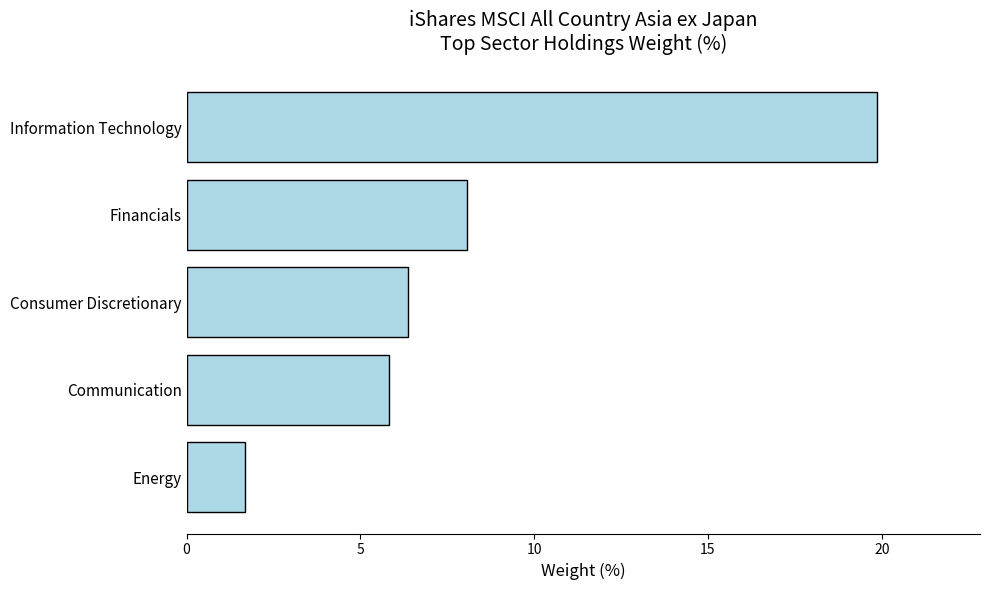

What is the maximum value shown in the chart?

19.9